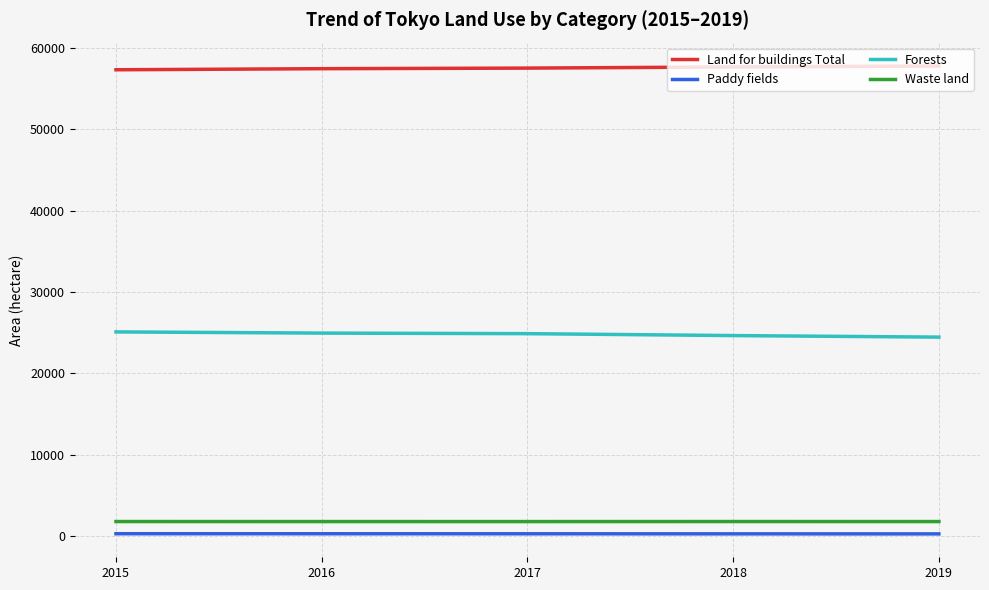

How many series are shown in this chart?

4